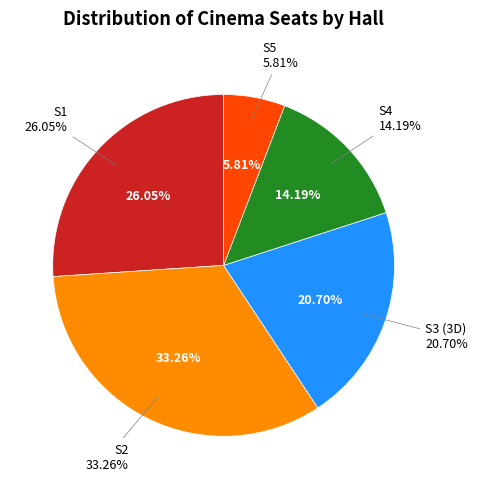

Which slice is the smallest?

S5